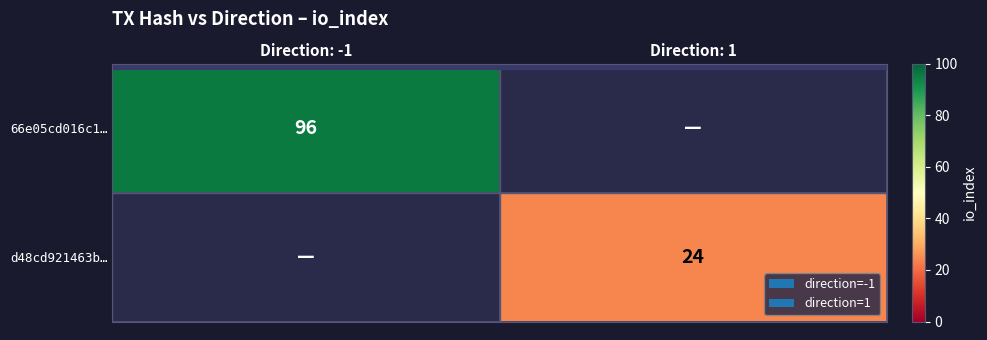

The 66e05cd016c1… series shows 63 at Direction: -1. True or false?

False